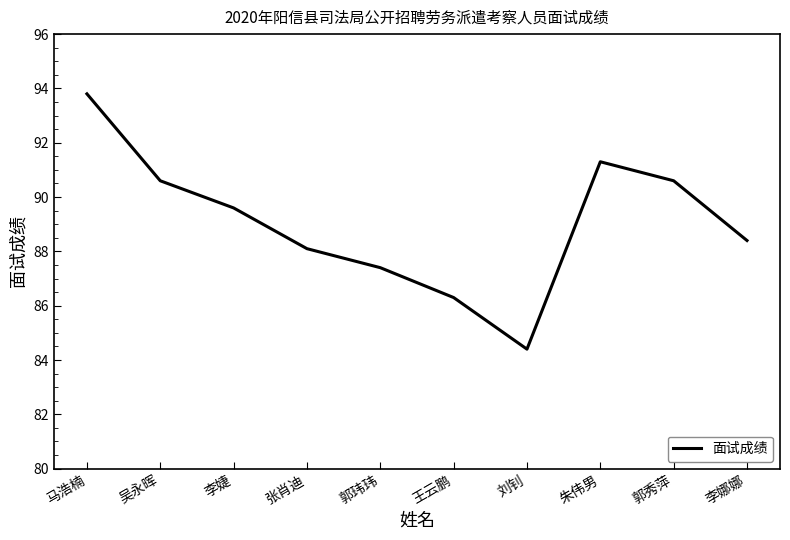

True or false: the data shows 89.6 at 李婕.

True